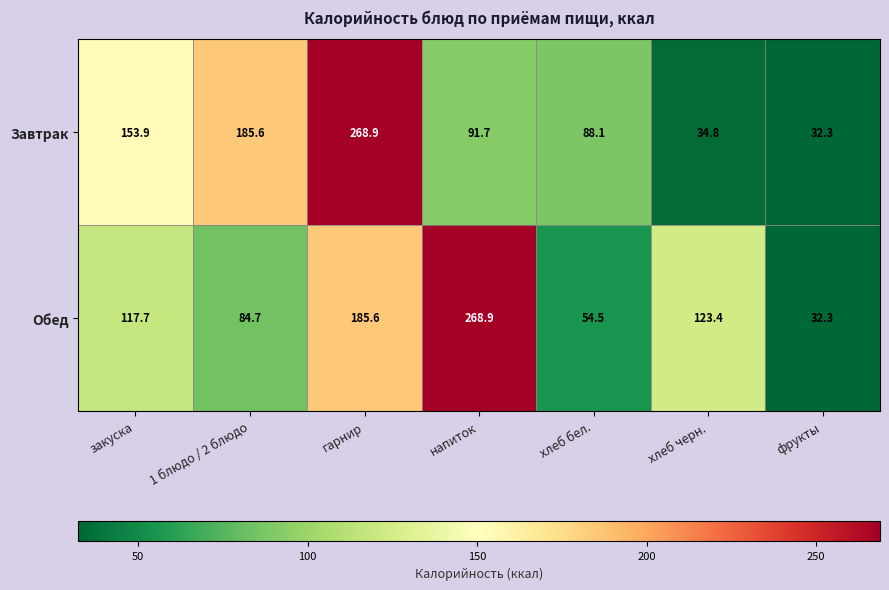

What is the average value of the Завтрак series?

122.2